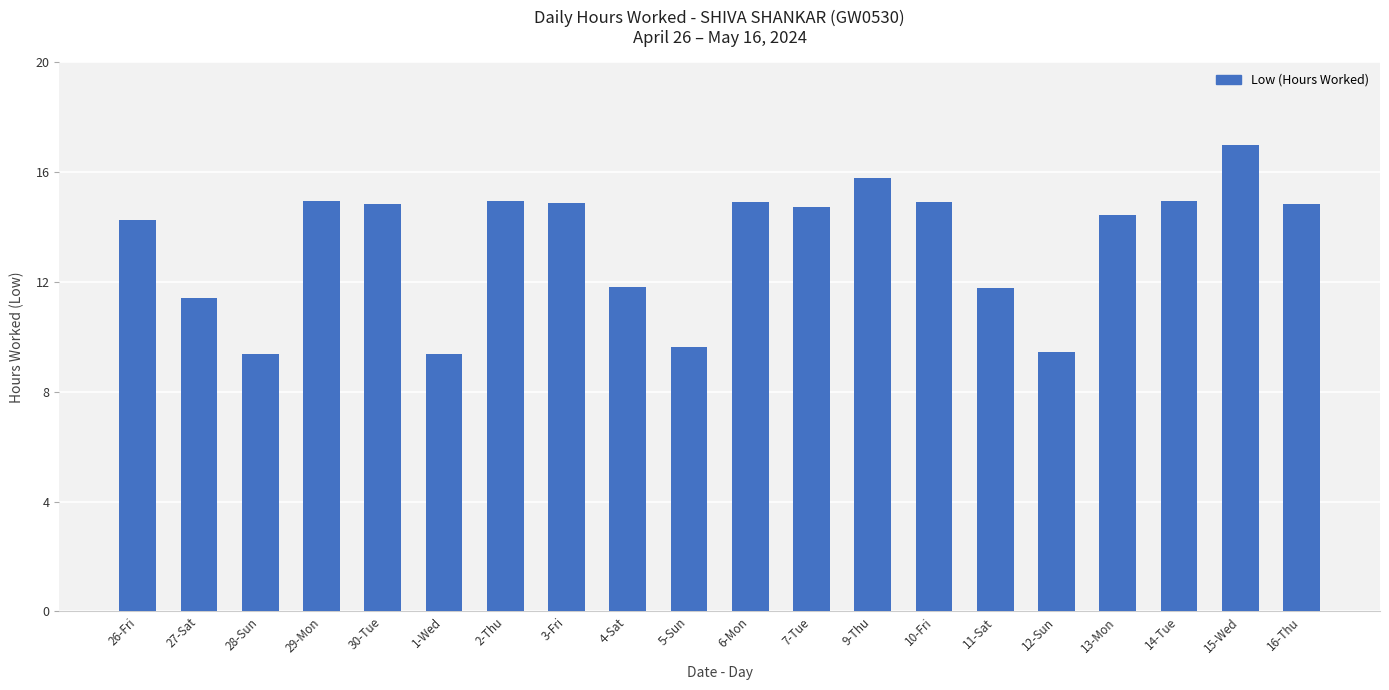

What is the change in value from 1-Wed to 14-Tue?

+5.6